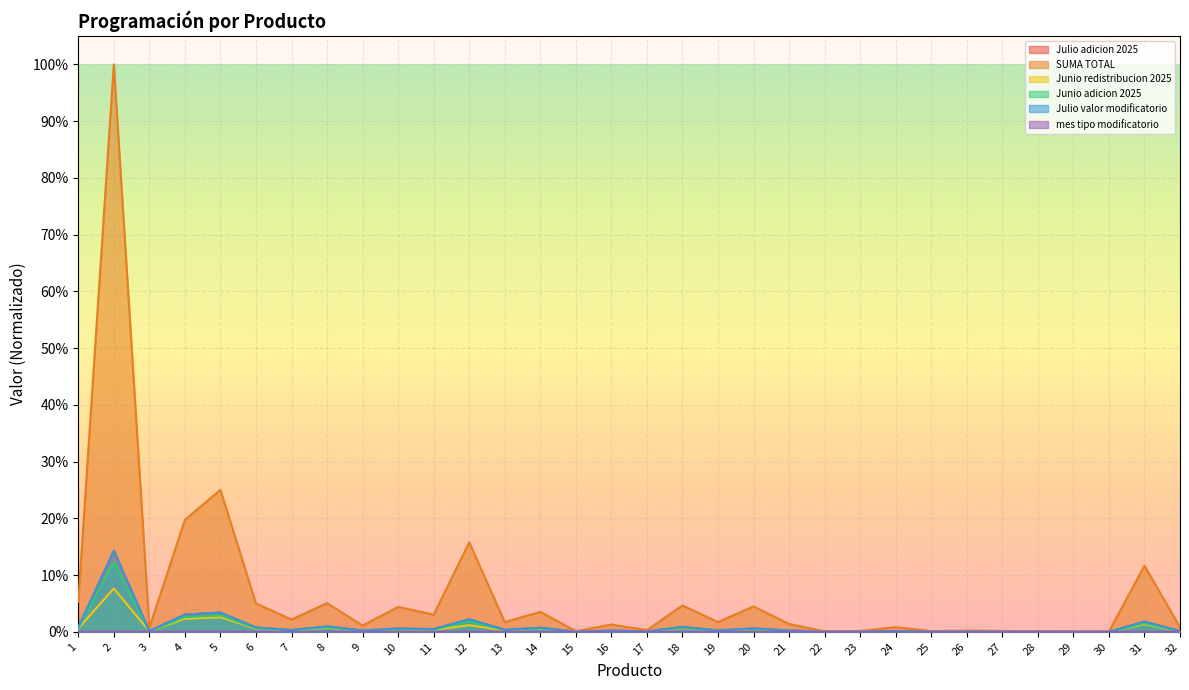

What are all the series names shown in the legend?

Julio adicion 2025, SUMA TOTAL, Junio redistribucion 2025, Junio adicion 2025, Julio valor modificatorio, mes tipo modificatorio